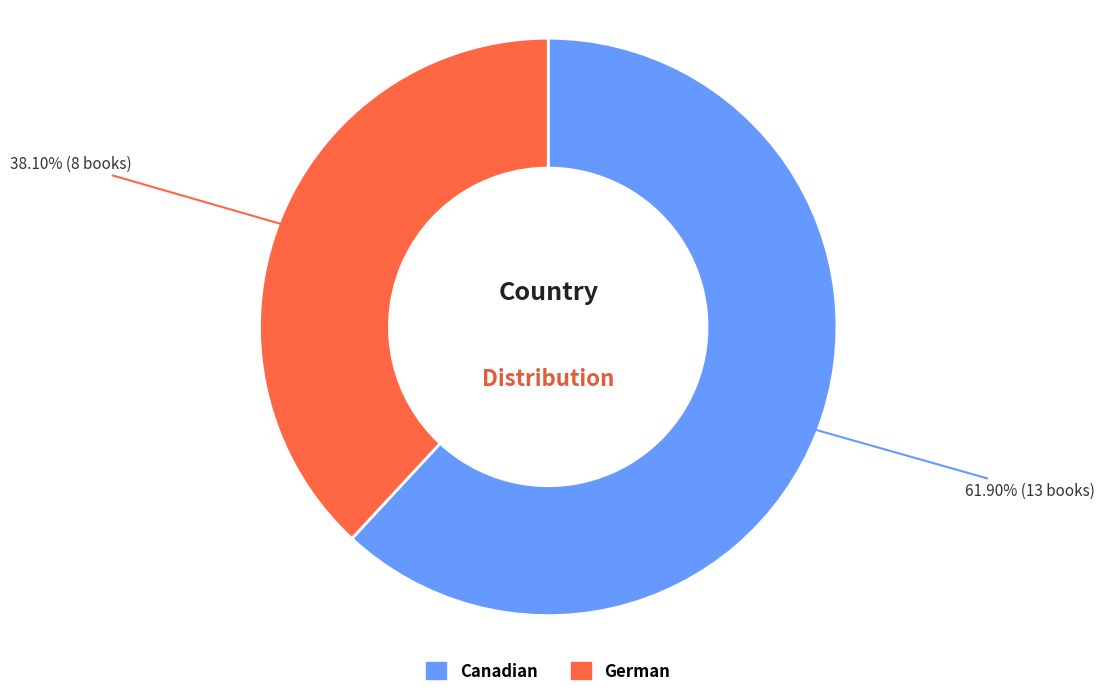

Is it true that Canadian is 48% of the pie?

False